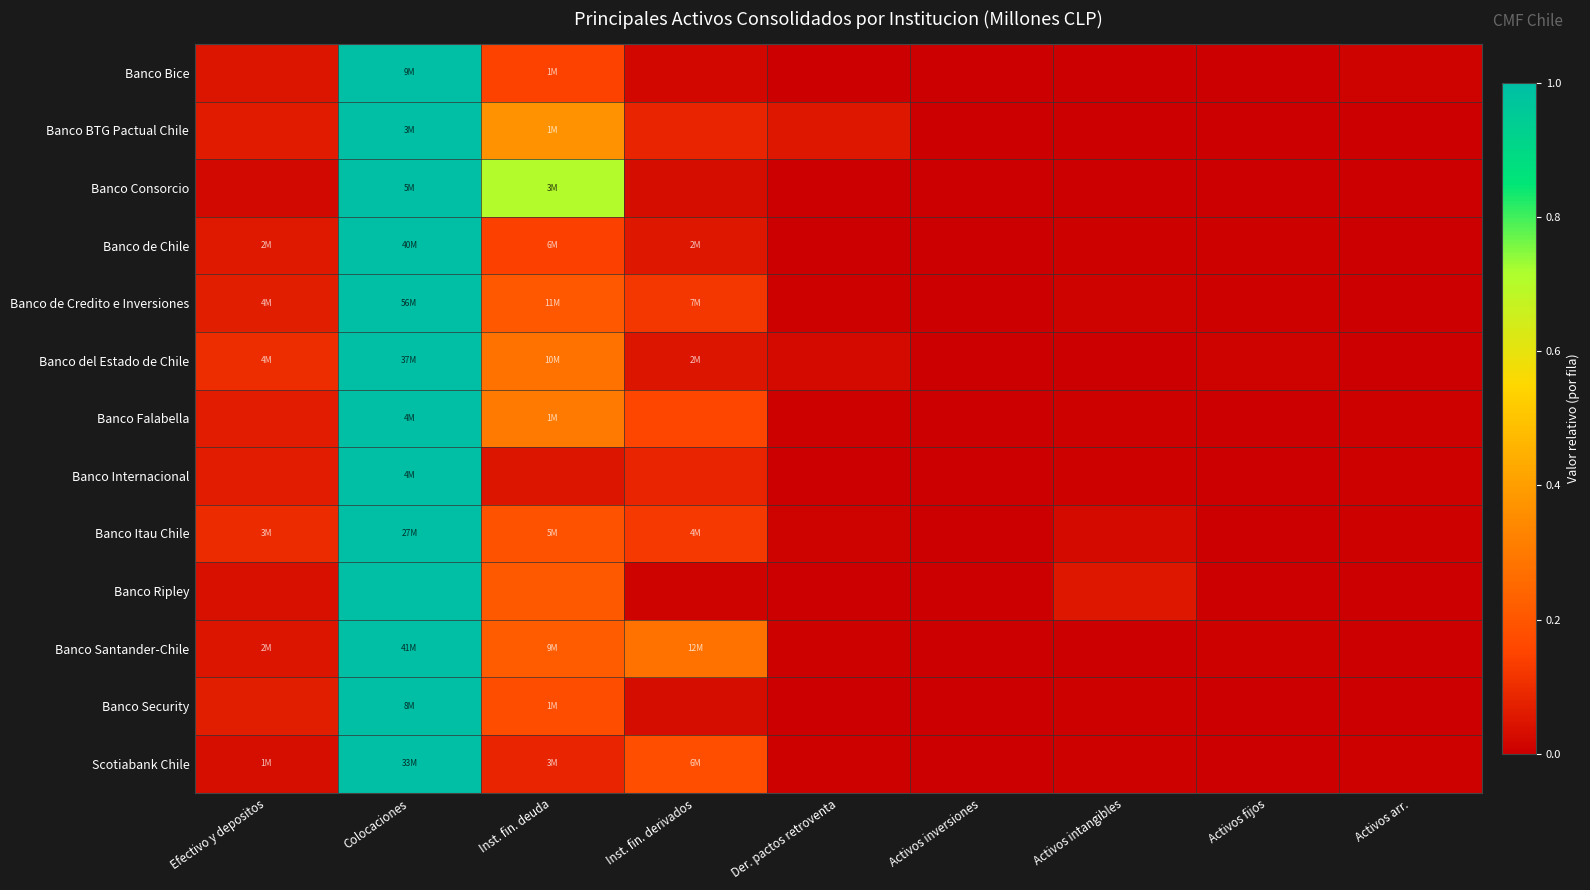

Reading right to left, list all the values displayed in this chart.

Banco Bice: Activos arr.=0.0	Activos fijos=0.0	Activos intangibles=0.0	Activos inversiones=0.0	Der. pactos retroventa=0.0	Inst. fin. derivados=0.0	Inst. fin. deuda=0.1	Colocaciones=1.0	Efectivo y depositos=0.0
Banco BTG Pactual Chile: Activos arr.=0.0	Activos fijos=0.0	Activos intangibles=0.0	Activos inversiones=0.0	Der. pactos retroventa=0.1	Inst. fin. derivados=0.1	Inst. fin. deuda=0.4	Colocaciones=1.0	Efectivo y depositos=0.1
Banco Consorcio: Activos arr.=0.0	Activos fijos=0.0	Activos intangibles=0.0	Activos inversiones=0.0	Der. pactos retroventa=0.0	Inst. fin. derivados=0.0	Inst. fin. deuda=0.7	Colocaciones=1.0	Efectivo y depositos=0.0
Banco de Chile: Activos arr.=0.0	Activos fijos=0.0	Activos intangibles=0.0	Activos inversiones=0.0	Der. pactos retroventa=0.0	Inst. fin. derivados=0.1	Inst. fin. deuda=0.1	Colocaciones=1.0	Efectivo y depositos=0.1
Banco de Credito e Inversiones: Activos arr.=0.0	Activos fijos=0.0	Activos intangibles=0.0	Activos inversiones=0.0	Der. pactos retroventa=0.0	Inst. fin. derivados=0.1	Inst. fin. deuda=0.2	Colocaciones=1.0	Efectivo y depositos=0.1
Banco del Estado de Chile: Activos arr.=0.0	Activos fijos=0.0	Activos intangibles=0.0	Activos inversiones=0.0	Der. pactos retroventa=0.0	Inst. fin. derivados=0.0	Inst. fin. deuda=0.3	Colocaciones=1.0	Efectivo y depositos=0.1
Banco Falabella: Activos arr.=0.0	Activos fijos=0.0	Activos intangibles=0.0	Activos inversiones=0.0	Der. pactos retroventa=0.0	Inst. fin. derivados=0.2	Inst. fin. deuda=0.3	Colocaciones=1.0	Efectivo y depositos=0.1
Banco Internacional: Activos arr.=0.0	Activos fijos=0.0	Activos intangibles=0.0	Activos inversiones=0.0	Der. pactos retroventa=0.0	Inst. fin. derivados=0.1	Inst. fin. deuda=0.0	Colocaciones=1.0	Efectivo y depositos=0.1
Banco Itau Chile: Activos arr.=0.0	Activos fijos=0.0	Activos intangibles=0.0	Activos inversiones=0.0	Der. pactos retroventa=0.0	Inst. fin. derivados=0.1	Inst. fin. deuda=0.2	Colocaciones=1.0	Efectivo y depositos=0.1
Banco Ripley: Activos arr.=0.0	Activos fijos=0.0	Activos intangibles=0.1	Activos inversiones=0.0	Der. pactos retroventa=0.0	Inst. fin. derivados=0.0	Inst. fin. deuda=0.2	Colocaciones=1.0	Efectivo y depositos=0.0
Banco Santander-Chile: Activos arr.=0.0	Activos fijos=0.0	Activos intangibles=0.0	Activos inversiones=0.0	Der. pactos retroventa=0.0	Inst. fin. derivados=0.3	Inst. fin. deuda=0.2	Colocaciones=1.0	Efectivo y depositos=0.0
Banco Security: Activos arr.=0.0	Activos fijos=0.0	Activos intangibles=0.0	Activos inversiones=0.0	Der. pactos retroventa=0.0	Inst. fin. derivados=0.0	Inst. fin. deuda=0.2	Colocaciones=1.0	Efectivo y depositos=0.1
Scotiabank Chile: Activos arr.=0.0	Activos fijos=0.0	Activos intangibles=0.0	Activos inversiones=0.0	Der. pactos retroventa=0.0	Inst. fin. derivados=0.2	Inst. fin. deuda=0.1	Colocaciones=1.0	Efectivo y depositos=0.0